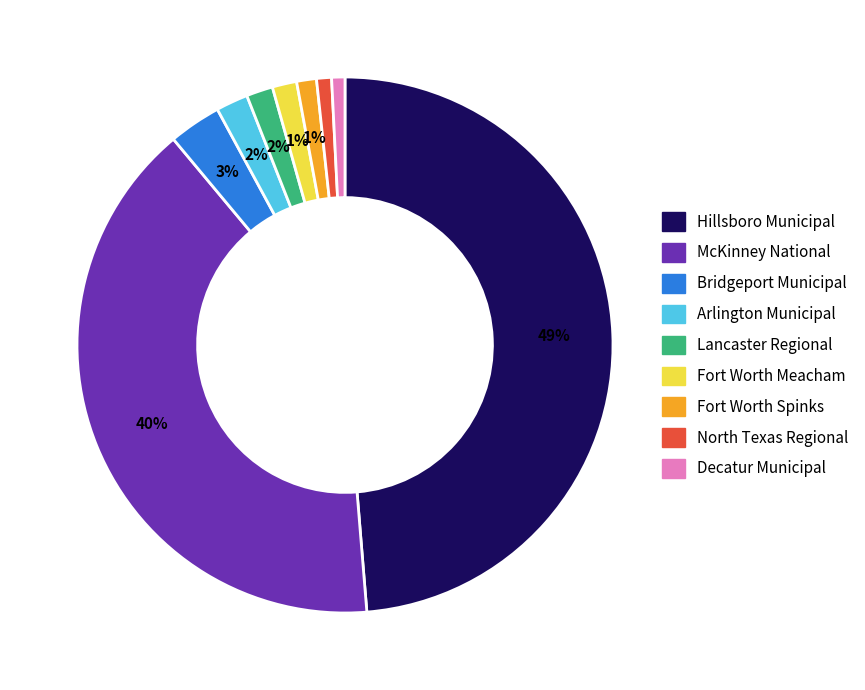

Is there any slice that represents more than half of the pie?

No